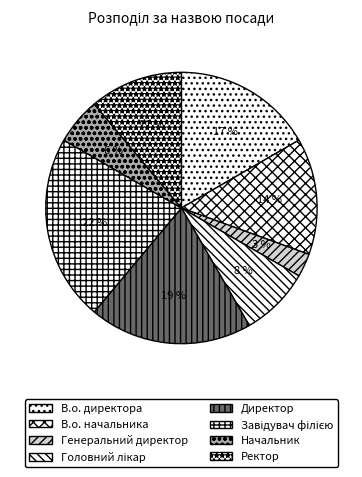

Does В.о. начальника account for over 50% of the chart?

No